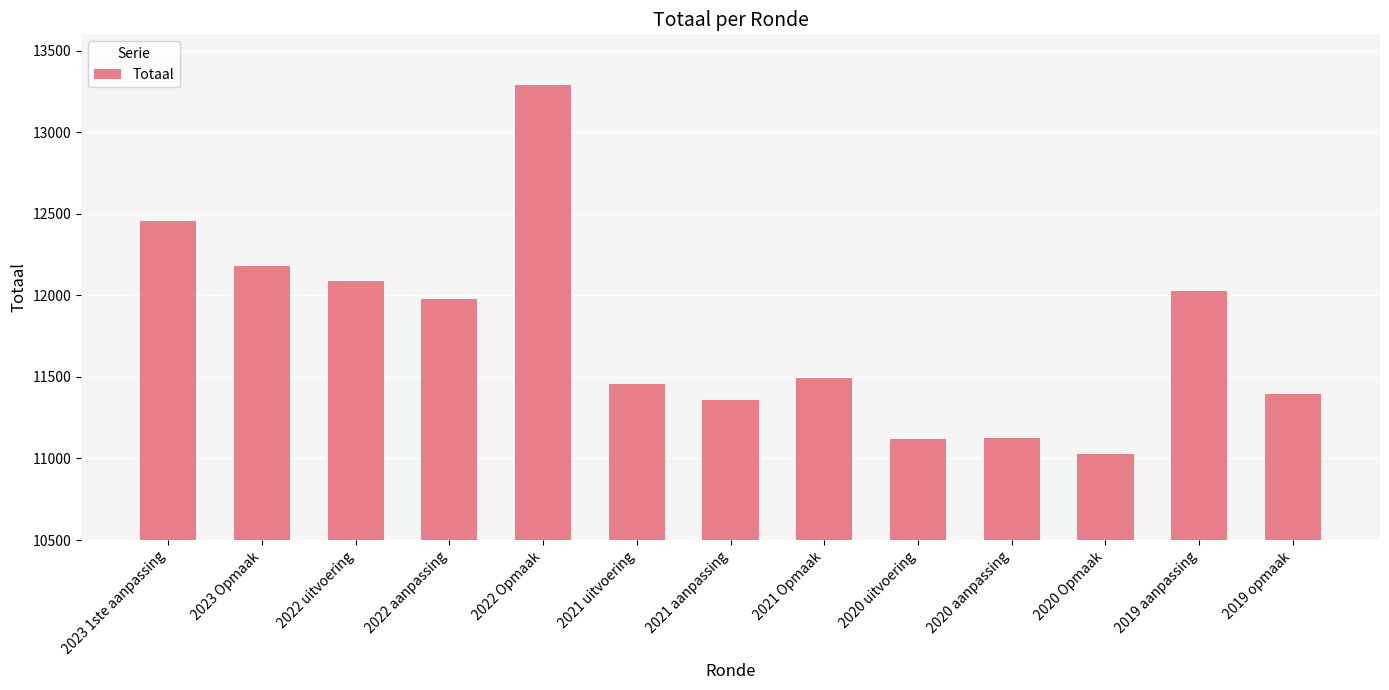

Are the bars horizontal?

No